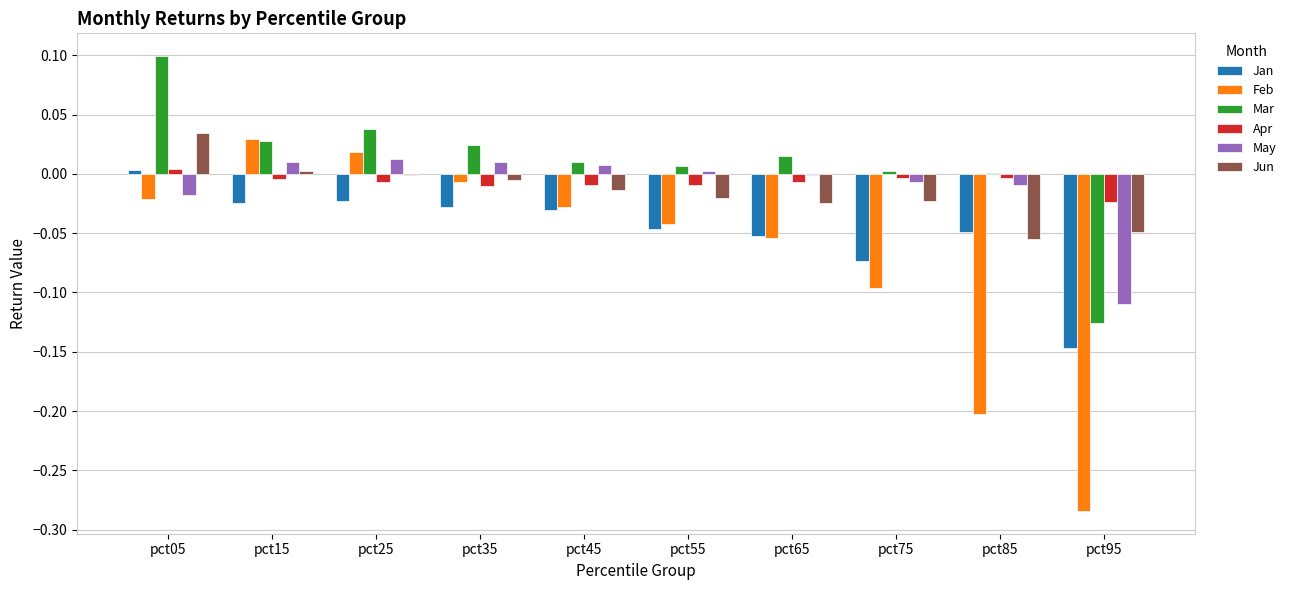

Which series has the largest total across all categories?

Mar